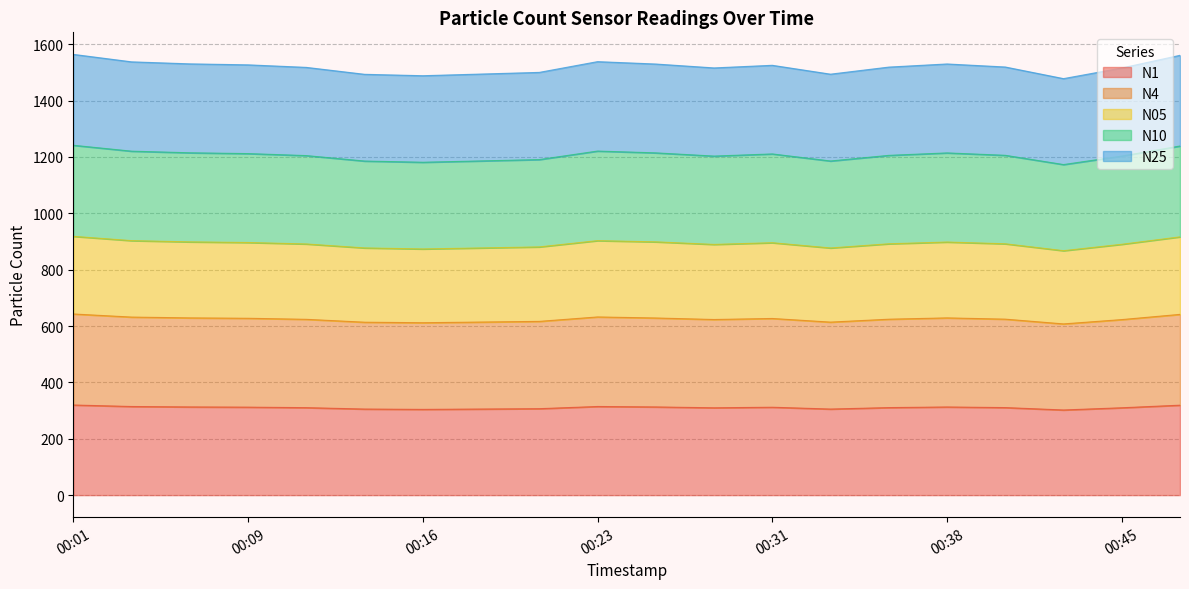

At which label does N10 reach its peak?

00:01